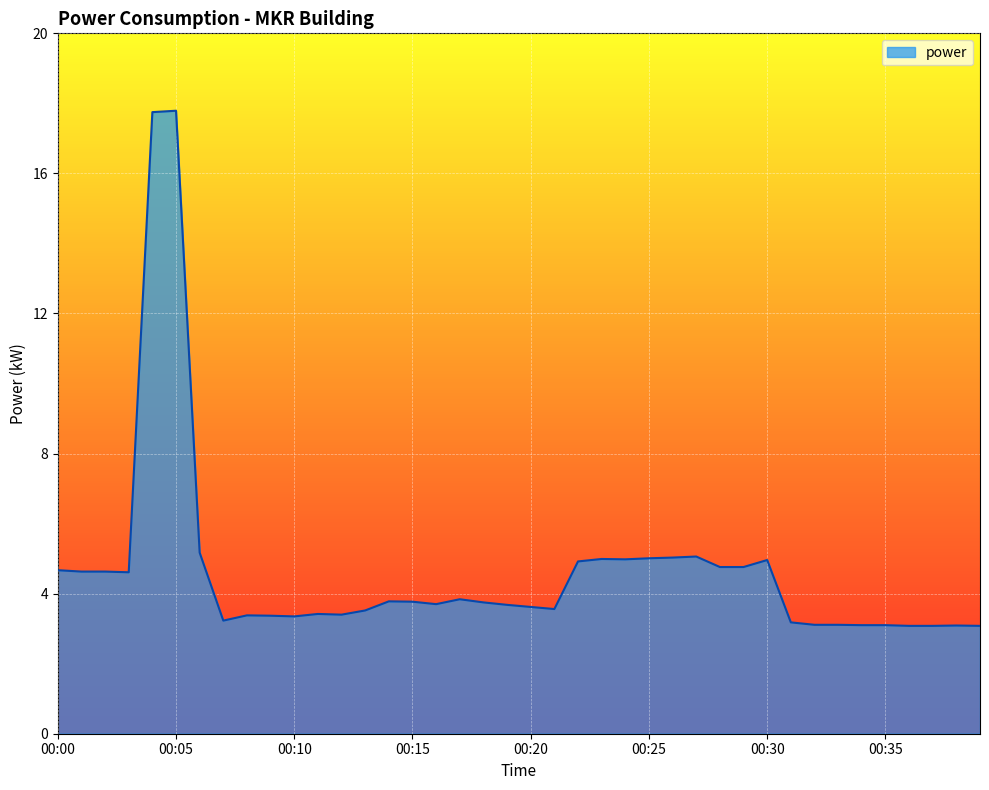

What is the greatest value displayed?

17.8